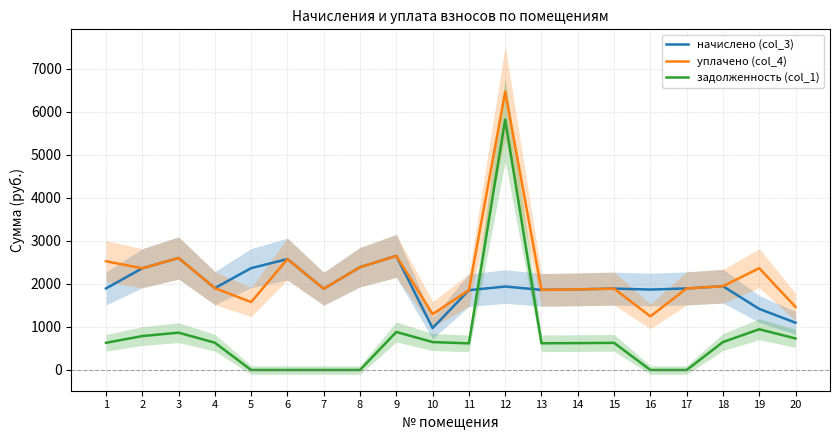

Reading right to left, transcribe all the data shown in this chart.

начислено (col_3): 1098.7	1419.5	1946.7	1895.1	1869.3	1891.4	1873.0	1862.0	1939.3	1854.6	973.4	2650.9	2389.2	1887.8	2577.2	2367.1	1902.5	2603.0	2363.4	1895.1
уплачено (col_4): 1465.0	2365.8	1946.7	1895.1	1246.2	1891.4	1873.0	1862.0	6464.5	1854.6	1297.8	2650.9	2389.2	1887.8	2577.2	1578.0	1902.5	2603.0	2363.4	2526.8
задолженность (col_1): 732.5	946.3	648.9	0.0	0.0	630.5	624.3	620.6	5818.1	618.2	648.9	883.6	0.0	0.0	0.0	0.0	634.2	867.7	787.8	631.7